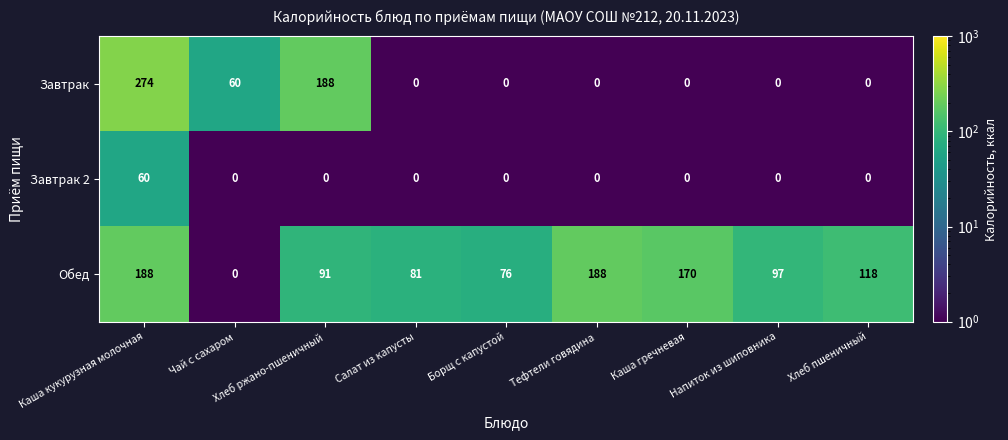

Rank the series by their maximum value, from lowest to highest.

Завтрак 2, Обед, Завтрак